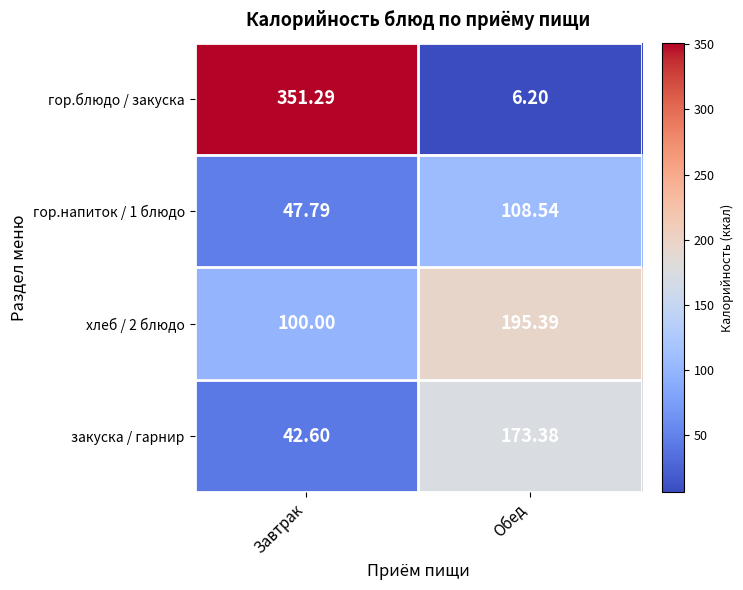

Which series changed the most between Завтрак and Обед?

гор.блюдо / закуска